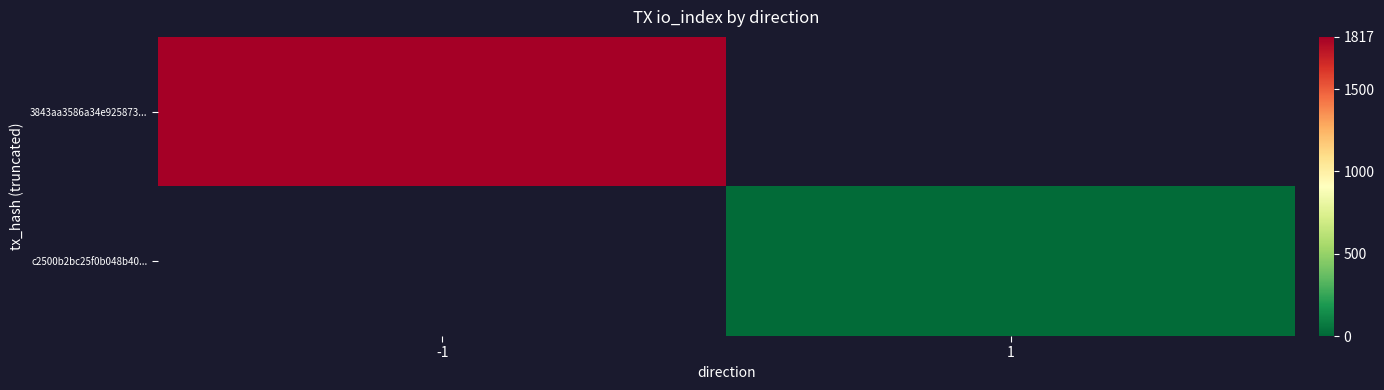

Which label corresponds to the smallest value in the chart?

1